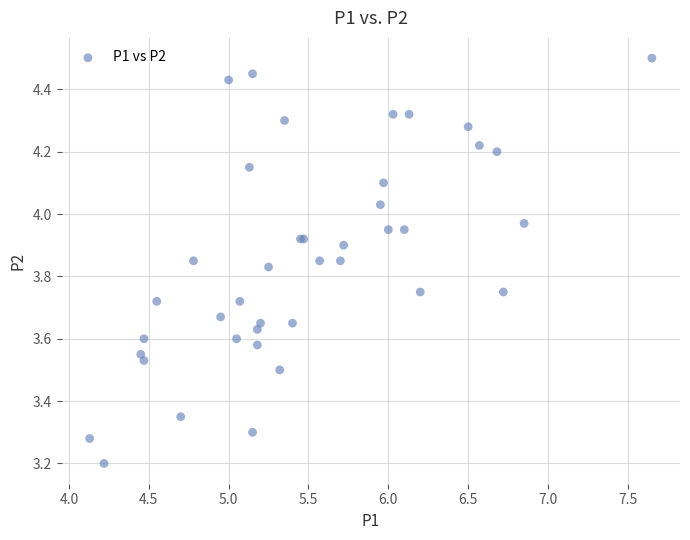

What Y value in the scatter plot is closest to 3?

3.2